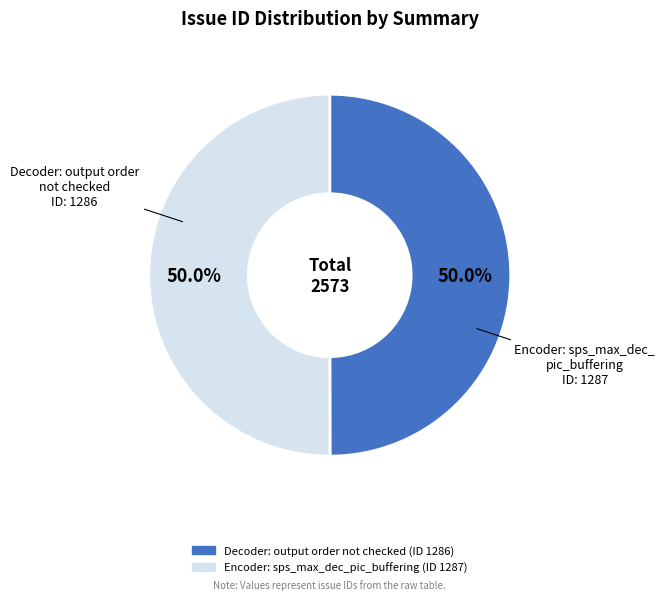

The Decoder: output order not checked slice represents 50% of the pie. True or false?

True